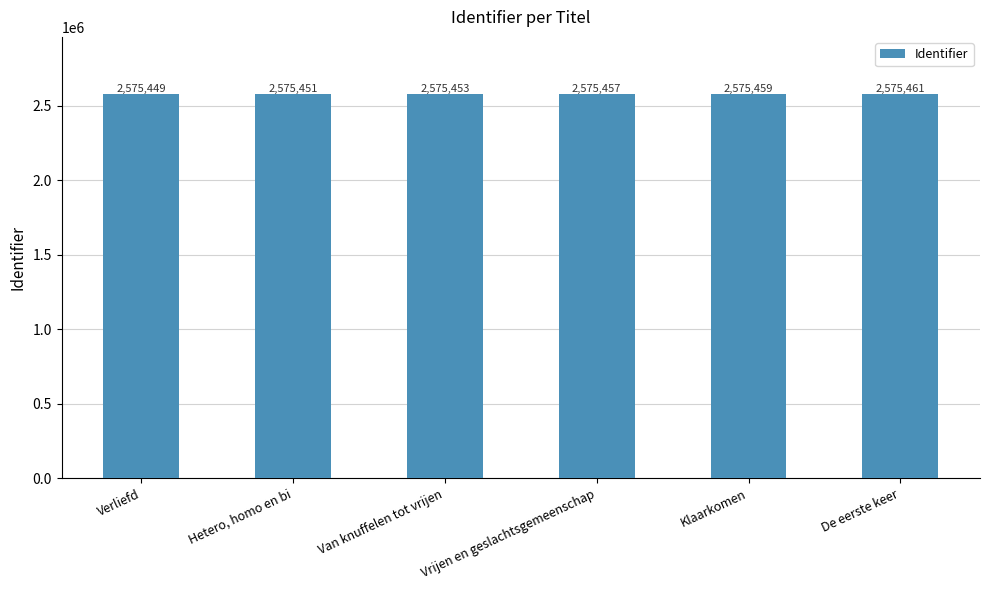

What value does the data have at Vrijen en geslachtsgemeenschap, to the nearest 10?

2575460